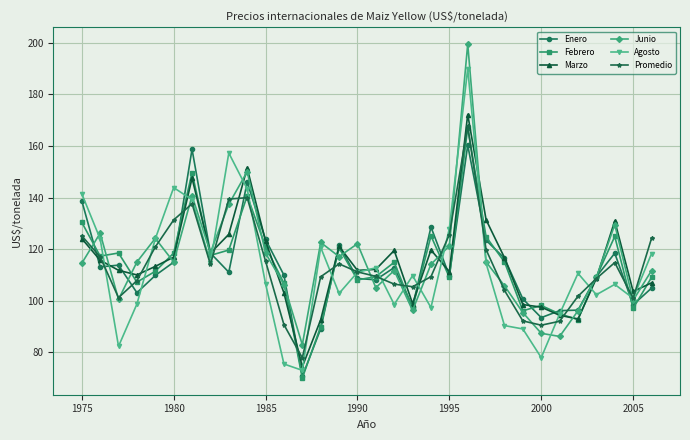

What is the value of the Marzo point at the 26th from the left?

97.5